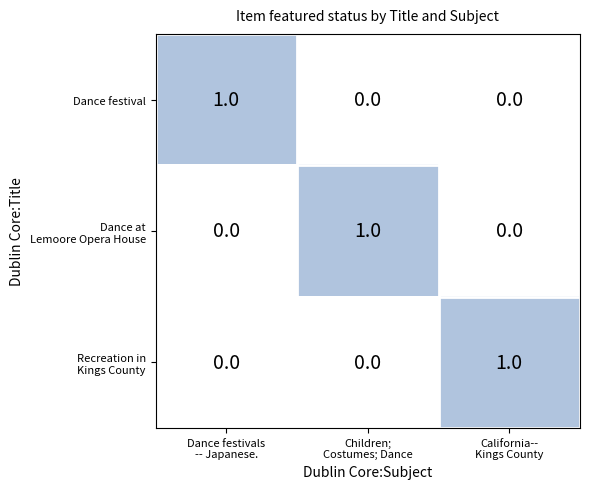

At how many categories does at least one series exceed 0?

3